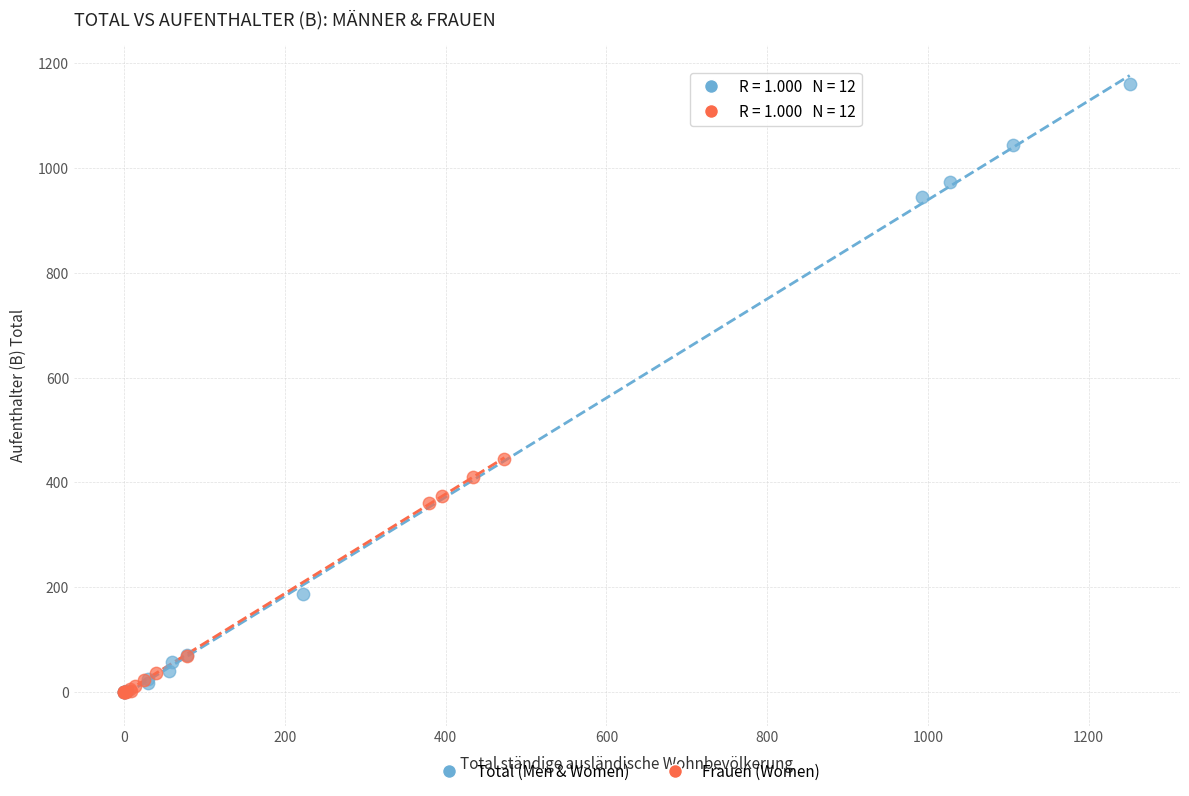

Which series contains the highest Y value?

Total (Men & Women)